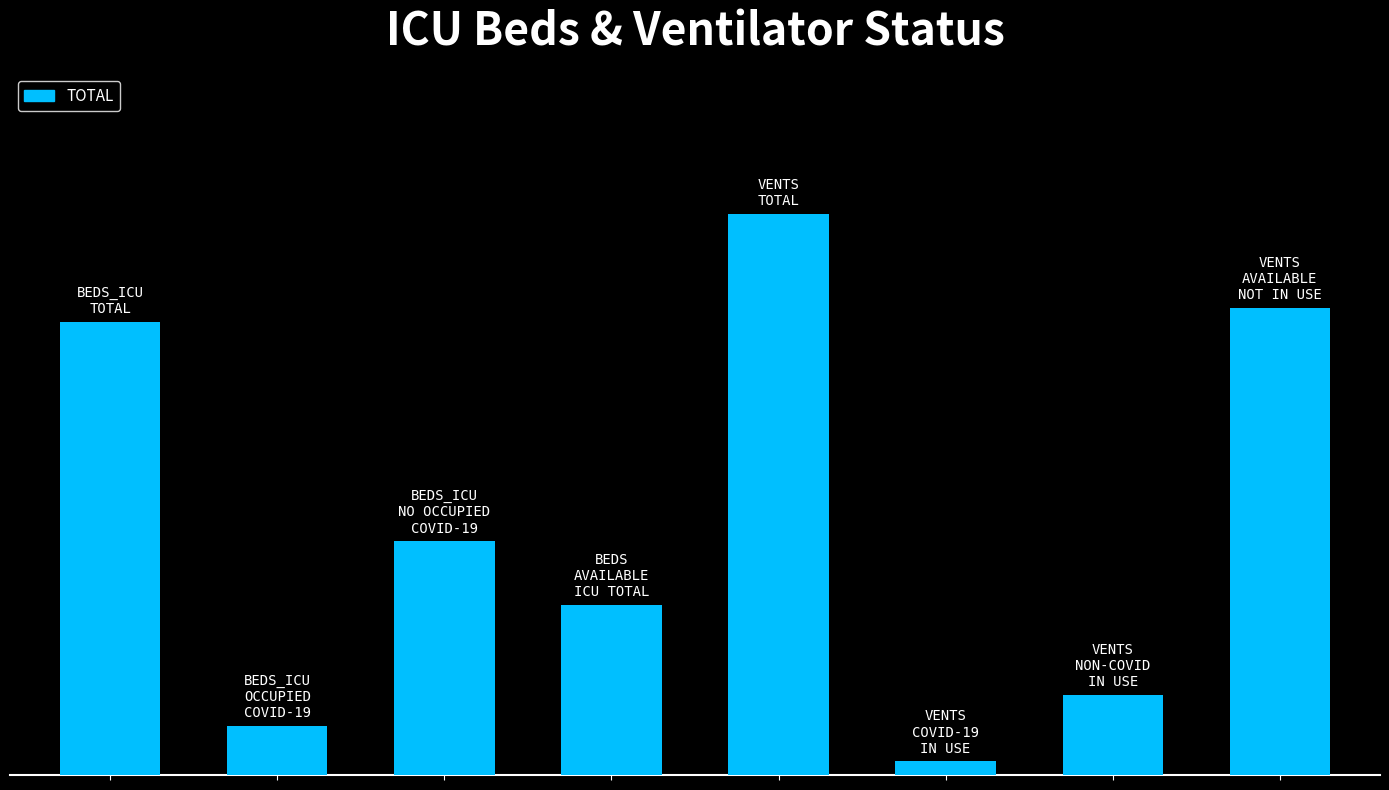

Rank the categories by value from lowest to highest.

5, 1, 6, 3, 2, 0, 7, 4